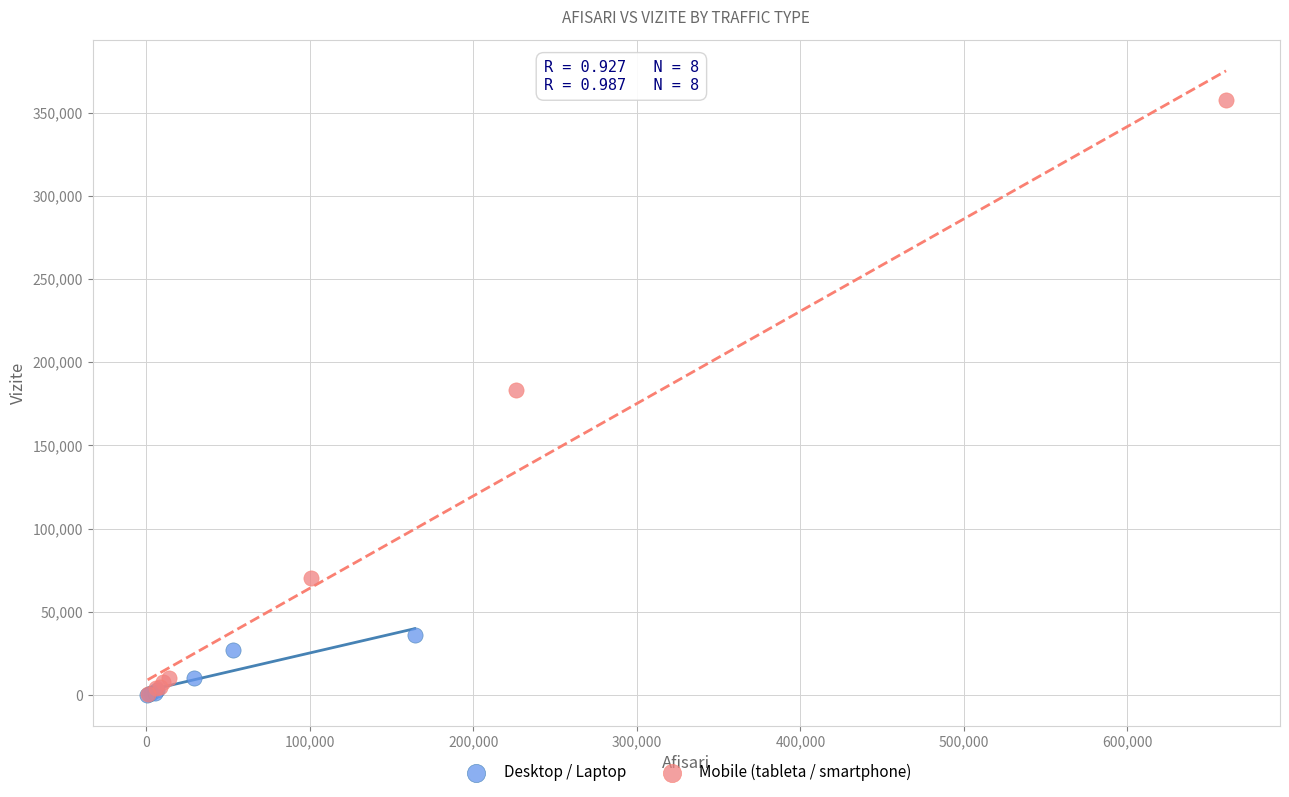

Which series has the largest Y range (max minus min)?

Mobile (tableta / smartphone)